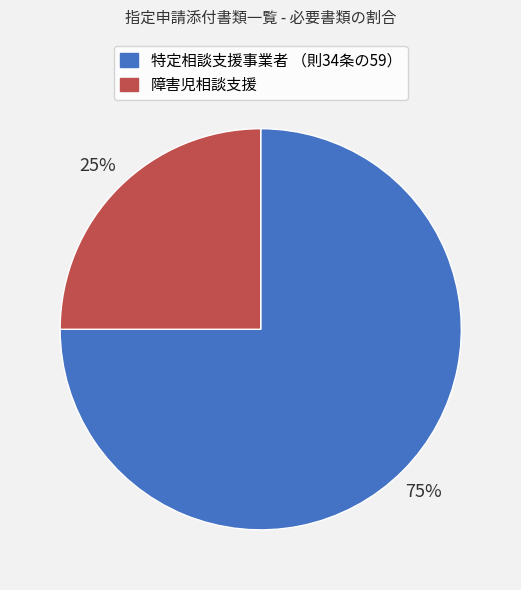

Is the sum of 特定相談支援事業者 （則34条の59） and 障害児相談支援 greater than half?

Yes